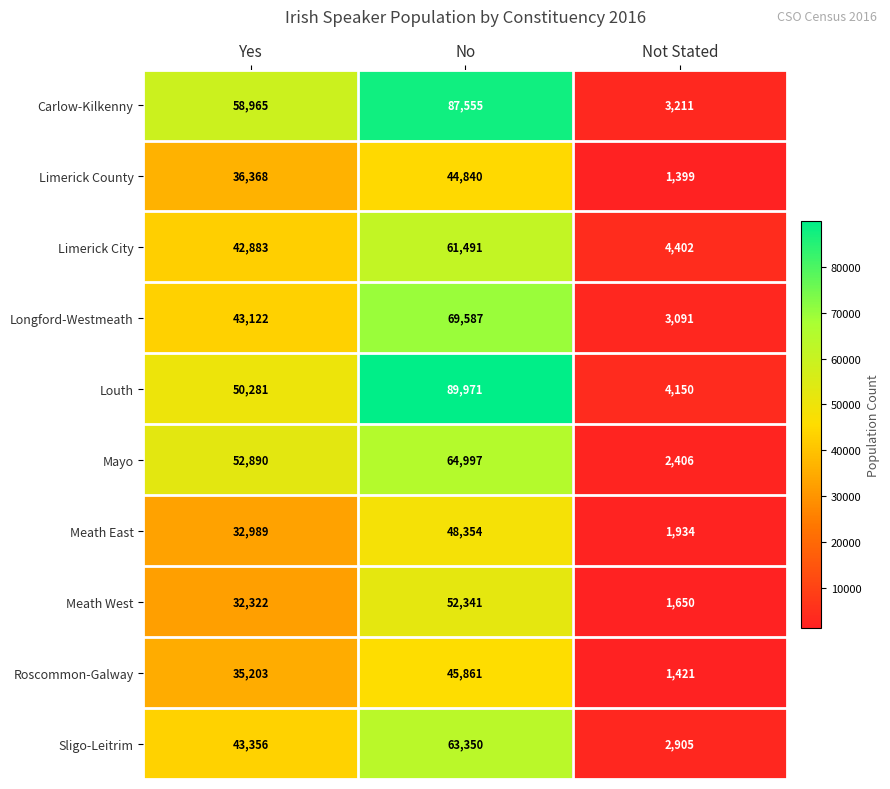

Which series has the widest spread of values?

Louth